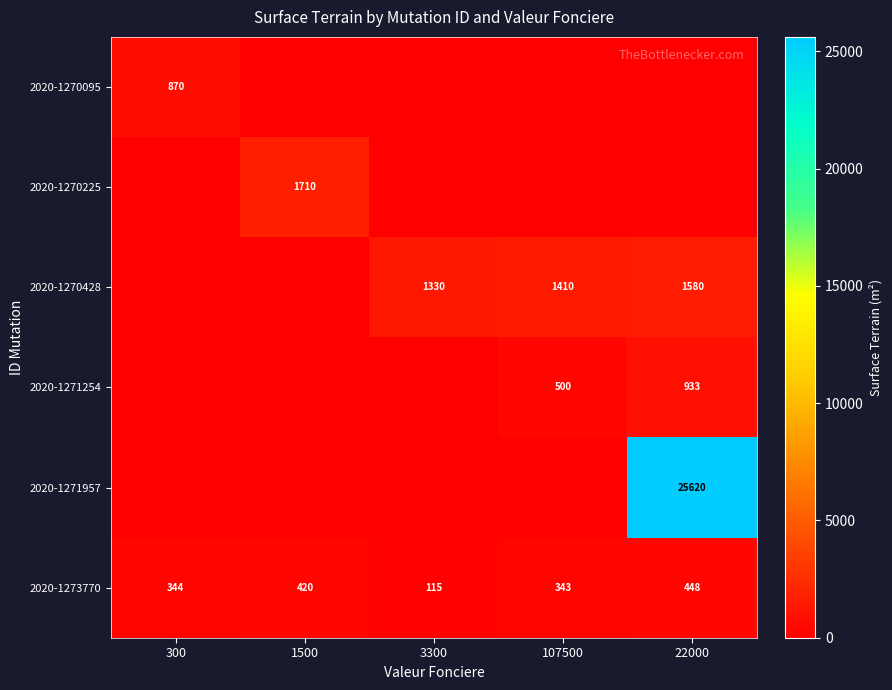

True or false: 2020-1270095 has a value of 870 at 300.

True